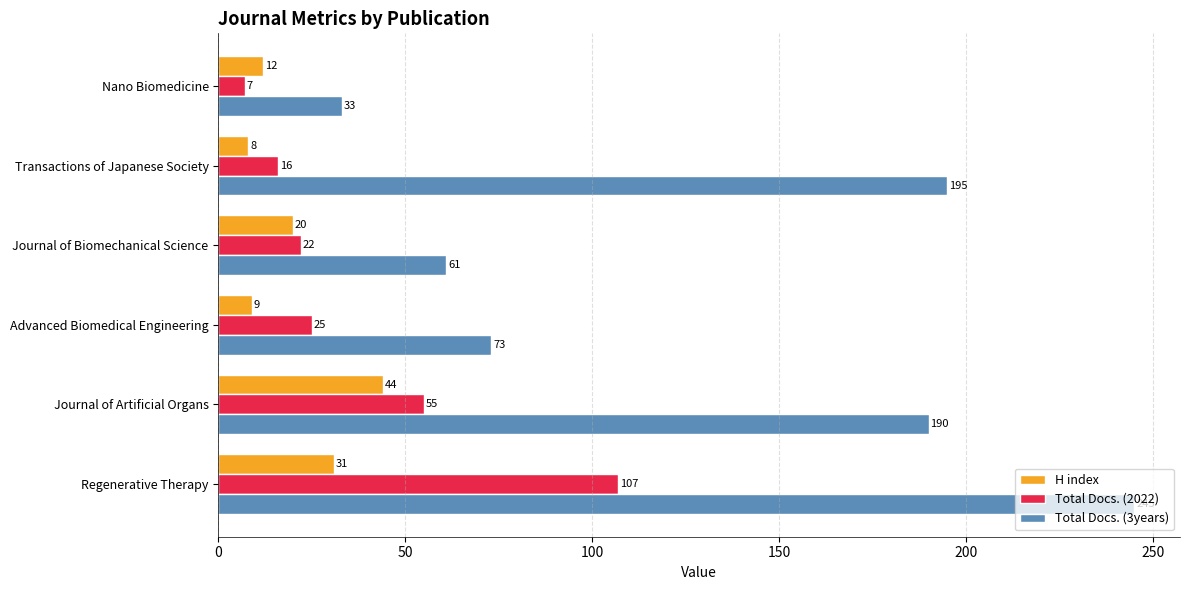

The value of H index at Regenerative Therapy is 41. True or false?

False